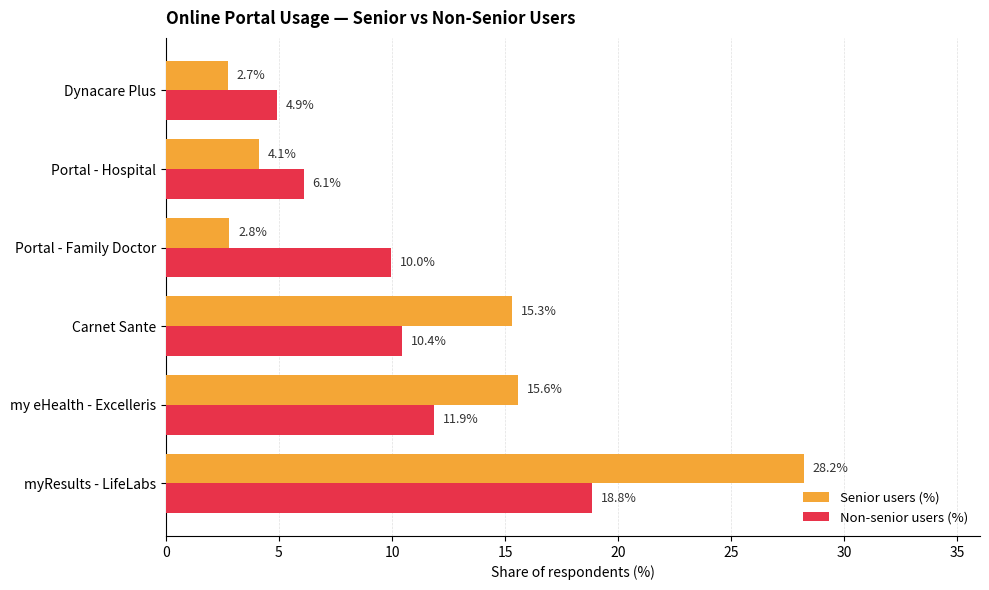

Which series has the widest spread of values?

Senior users (%)